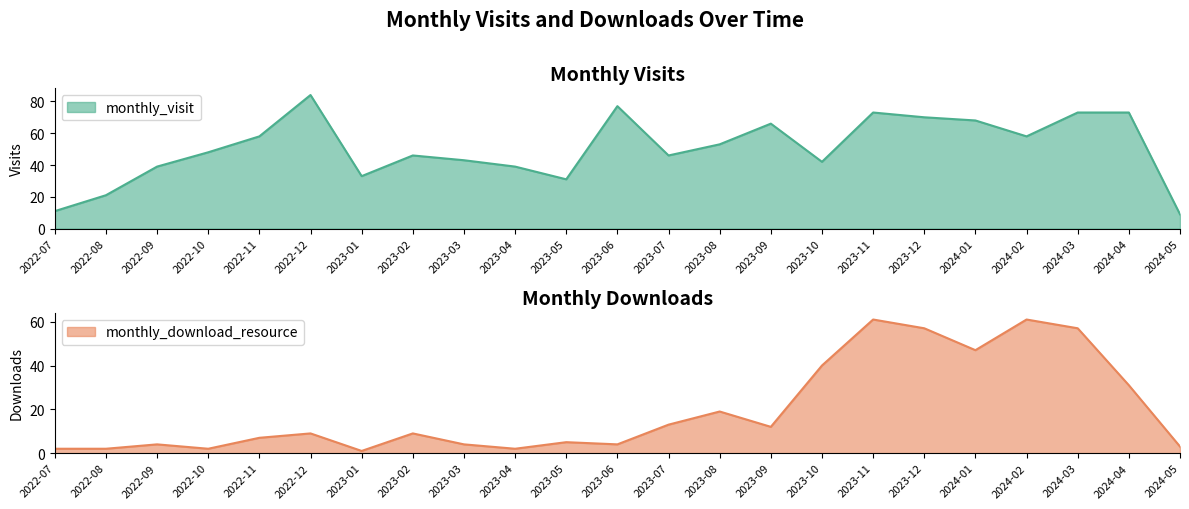

How many lines are shown in the chart?

2